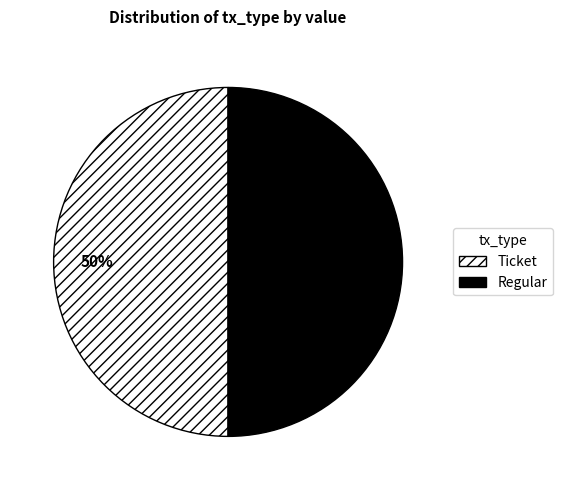

Count the number of slices in the pie.

2